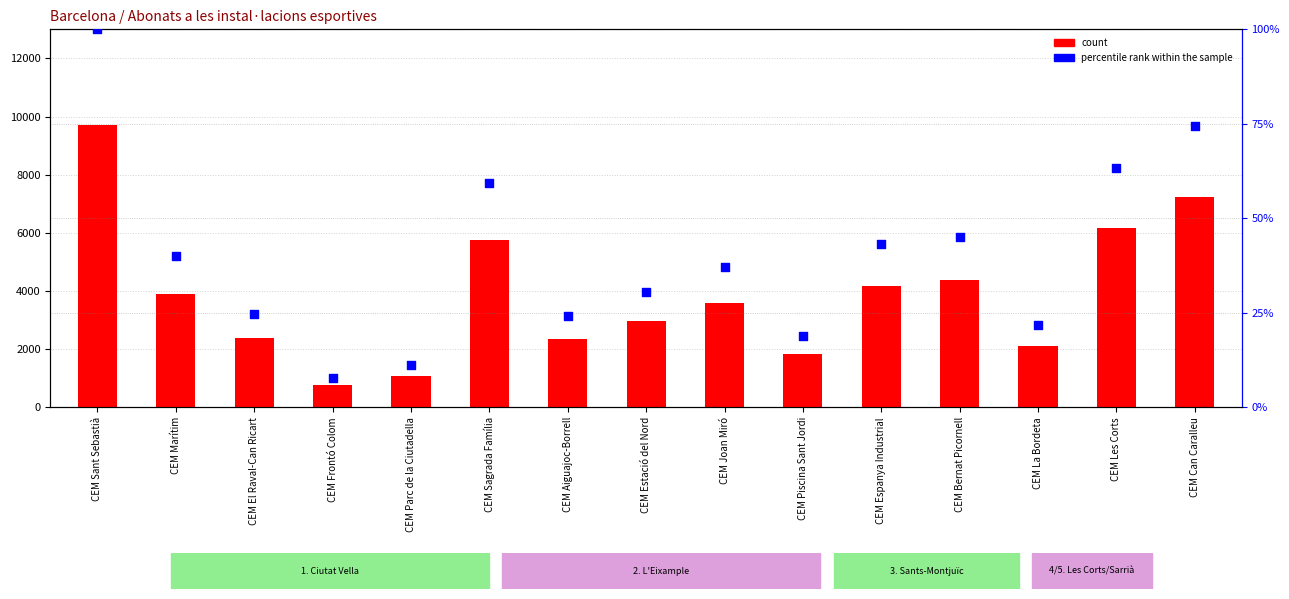

Is the value of count at CEM Frontó Colom greater than the value of percentile rank within the sample at CEM Les Corts?

Yes